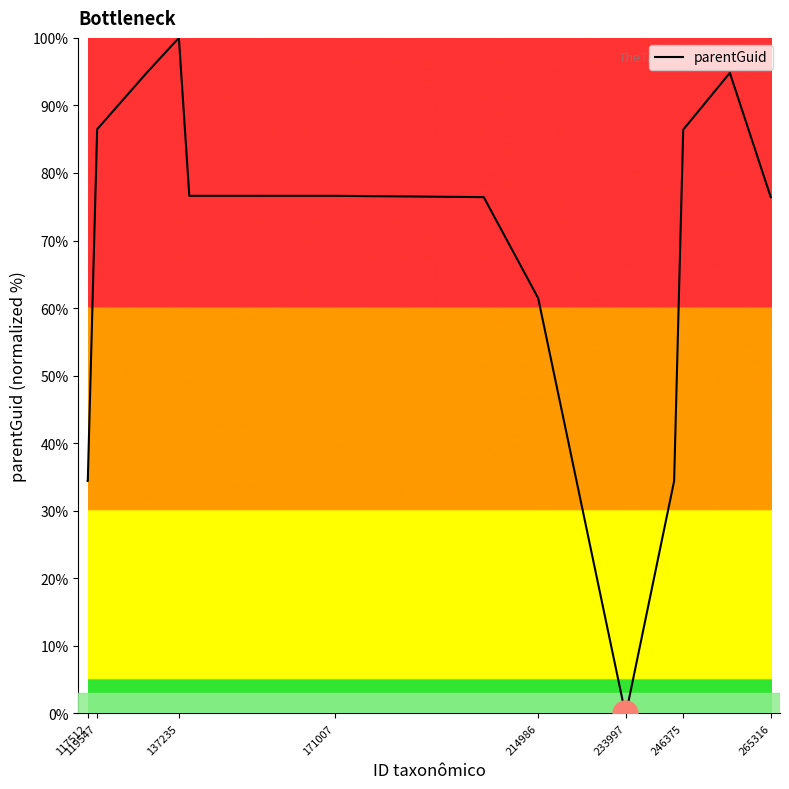

What is the greatest value displayed?

100.0